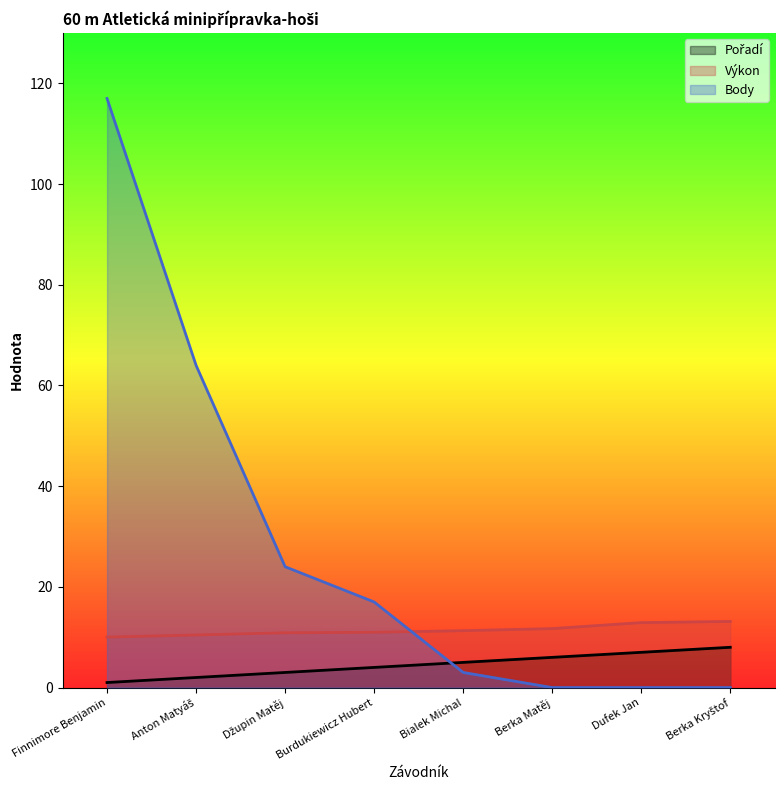

The Pořadí series shows 1.5 at Burdukiewicz Hubert. True or false?

False